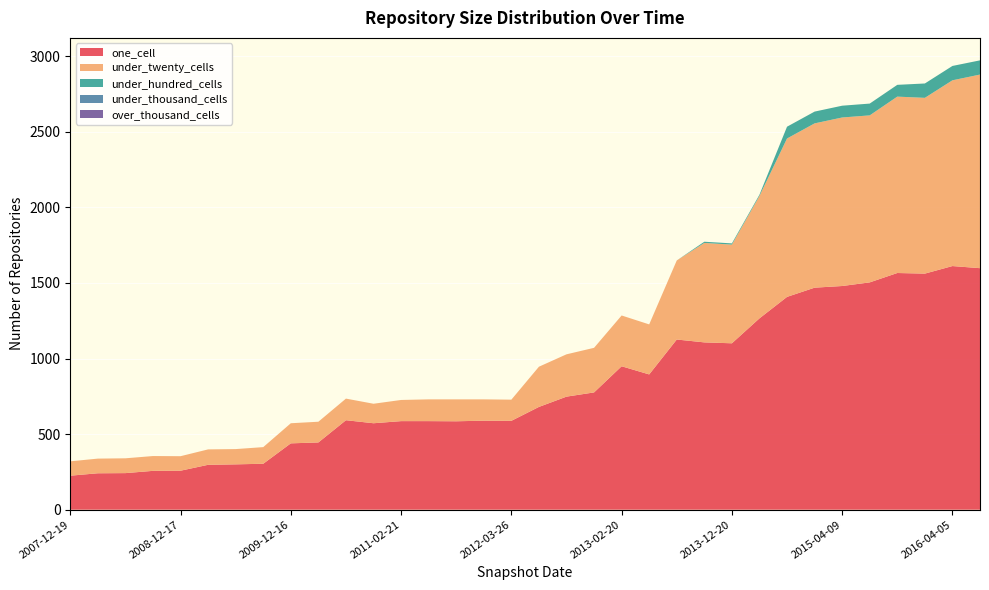

Reading left to right, what are all the values shown in this chart?

one_cell: 2007-12-19=225	2008-04-01=241	2008-06-27=242	2008-10-10=257	2008-12-17=258	2009-04-06=297	2009-06-17=300	2009-09-25=304	2009-12-16=439	2010-04-01=445	2010-07-26=592	2010-11-17=572	2011-02-21=586	2011-06-10=586	2011-09-05=585	2012-01-18=589	2012-03-26=588	2012-07-13=680	2012-10-31=748	2012-12-11=776	2013-02-20=949	2013-05-21=895	2013-07-09=1126	2013-09-10=1107	2013-12-20=1101	2014-03-28=1266	2014-09-08=1408	2015-01-19=1469	2015-04-09=1480	2015-07-03=1504	2015-10-01=1566	2016-01-04=1562	2016-04-05=1612	2016-07-04=1598
under_twenty_cells: 2007-12-19=95	2008-04-01=97	2008-06-27=98	2008-10-10=98	2008-12-17=96	2009-04-06=102	2009-06-17=101	2009-09-25=110	2009-12-16=133	2010-04-01=137	2010-07-26=143	2010-11-17=129	2011-02-21=140	2011-06-10=144	2011-09-05=145	2012-01-18=141	2012-03-26=140	2012-07-13=266	2012-10-31=280	2012-12-11=295	2013-02-20=336	2013-05-21=331	2013-07-09=523	2013-09-10=658	2013-12-20=653	2014-03-28=810	2014-09-08=1048	2015-01-19=1087	2015-04-09=1115	2015-07-03=1105	2015-10-01=1167	2016-01-04=1163	2016-04-05=1229	2016-07-04=1281
under_hundred_cells: 2007-12-19=0	2008-04-01=0	2008-06-27=0	2008-10-10=0	2008-12-17=0	2009-04-06=0	2009-06-17=0	2009-09-25=0	2009-12-16=0	2010-04-01=0	2010-07-26=0	2010-11-17=0	2011-02-21=0	2011-06-10=0	2011-09-05=0	2012-01-18=0	2012-03-26=0	2012-07-13=0	2012-10-31=0	2012-12-11=0	2013-02-20=0	2013-05-21=0	2013-07-09=0	2013-09-10=8	2013-12-20=8	2014-03-28=8	2014-09-08=78	2015-01-19=78	2015-04-09=78	2015-07-03=78	2015-10-01=78	2016-01-04=95	2016-04-05=95	2016-07-04=94
under_thousand_cells: 2007-12-19=0	2008-04-01=0	2008-06-27=0	2008-10-10=0	2008-12-17=0	2009-04-06=0	2009-06-17=0	2009-09-25=0	2009-12-16=0	2010-04-01=0	2010-07-26=0	2010-11-17=0	2011-02-21=0	2011-06-10=0	2011-09-05=0	2012-01-18=0	2012-03-26=0	2012-07-13=0	2012-10-31=0	2012-12-11=0	2013-02-20=0	2013-05-21=0	2013-07-09=0	2013-09-10=0	2013-12-20=0	2014-03-28=0	2014-09-08=0	2015-01-19=0	2015-04-09=0	2015-07-03=0	2015-10-01=0	2016-01-04=0	2016-04-05=0	2016-07-04=0
over_thousand_cells: 2007-12-19=0	2008-04-01=0	2008-06-27=0	2008-10-10=0	2008-12-17=0	2009-04-06=0	2009-06-17=0	2009-09-25=0	2009-12-16=0	2010-04-01=0	2010-07-26=0	2010-11-17=0	2011-02-21=0	2011-06-10=0	2011-09-05=0	2012-01-18=0	2012-03-26=0	2012-07-13=0	2012-10-31=0	2012-12-11=0	2013-02-20=0	2013-05-21=0	2013-07-09=0	2013-09-10=0	2013-12-20=0	2014-03-28=0	2014-09-08=0	2015-01-19=0	2015-04-09=0	2015-07-03=0	2015-10-01=0	2016-01-04=0	2016-04-05=0	2016-07-04=0